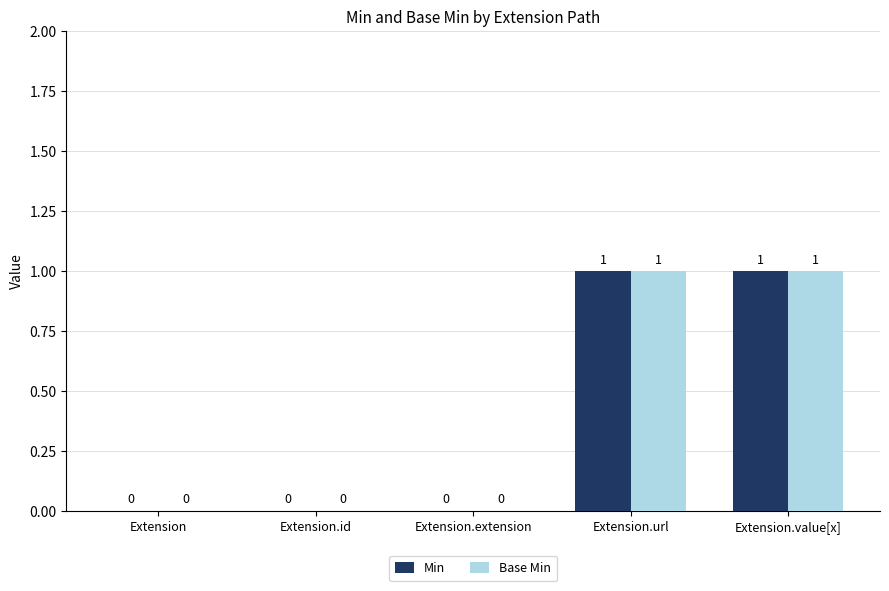

Is it true that Min equals 1 at Extension.url?

True